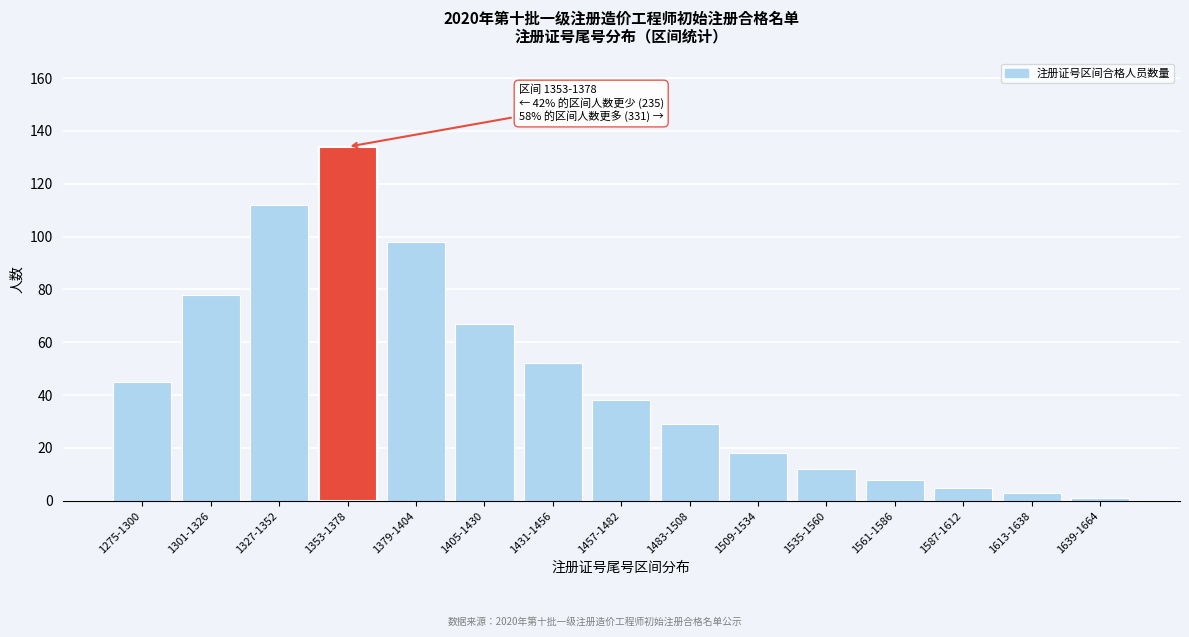

Reading right to left, transcribe all the data shown in this chart.

1	3	5	8	12	18	29	38	52	67	98	134	112	78	45